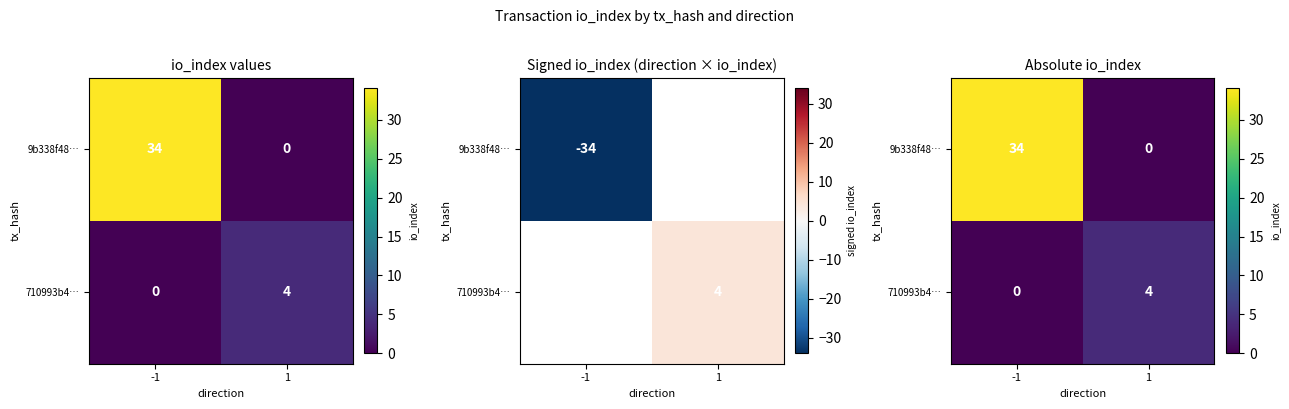

What is the difference between the 9b338f48… values at 1 and -1?

34